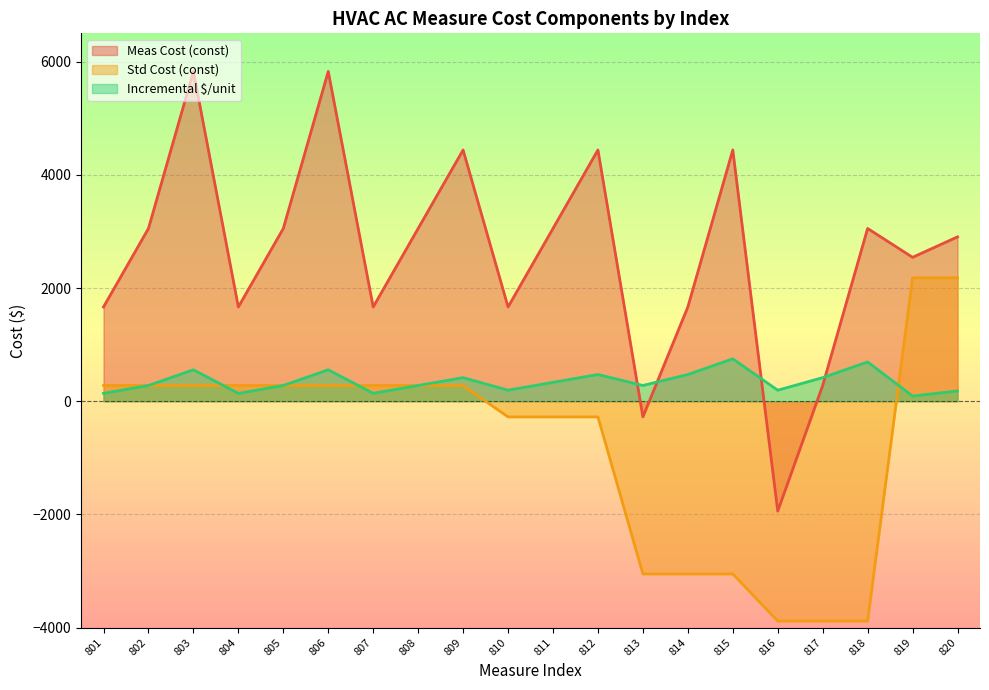

Which series changed the most between 808 and 809?

Meas Cost (const)